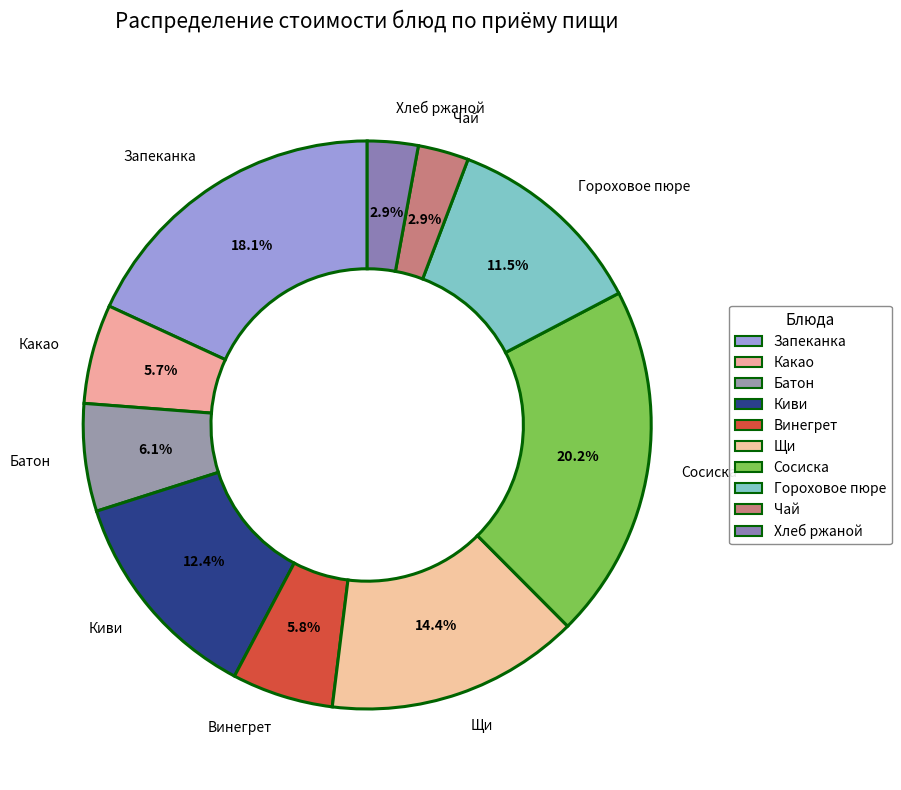

Is there any slice that represents more than half of the pie?

No